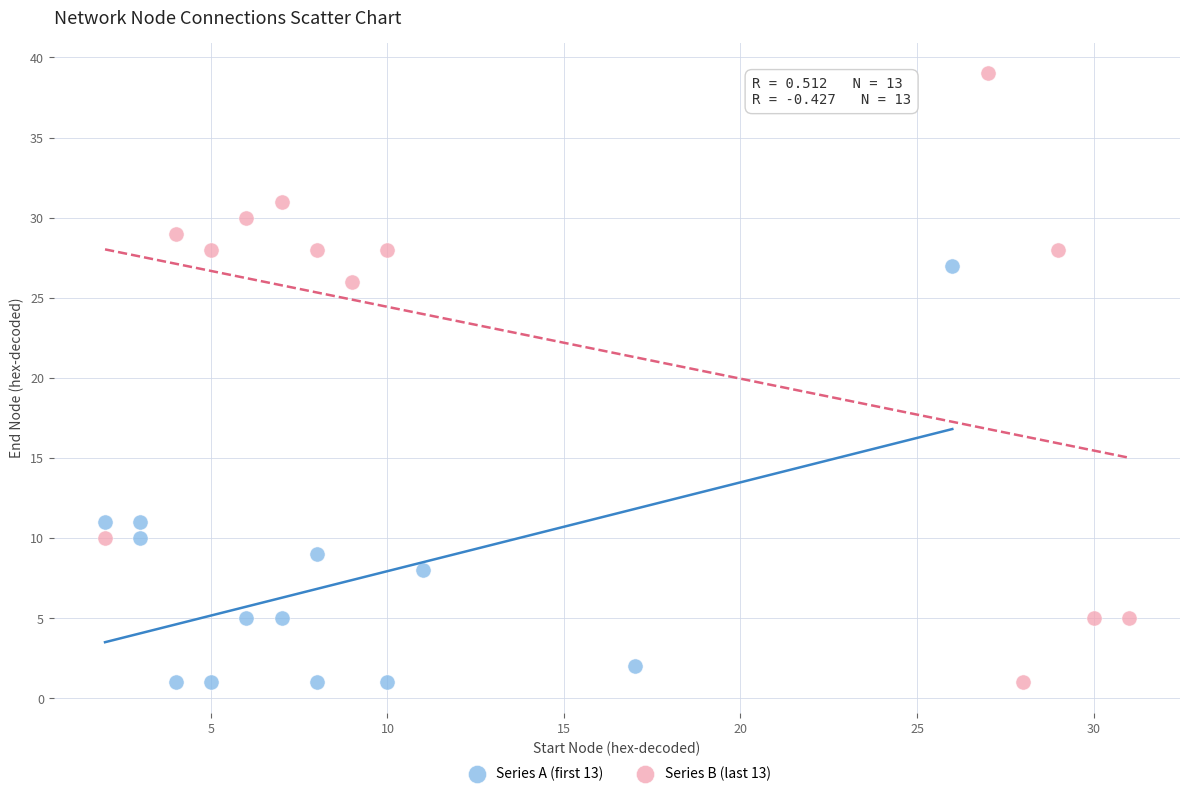

Which series has the widest spread of Y values?

Series B (last 13)